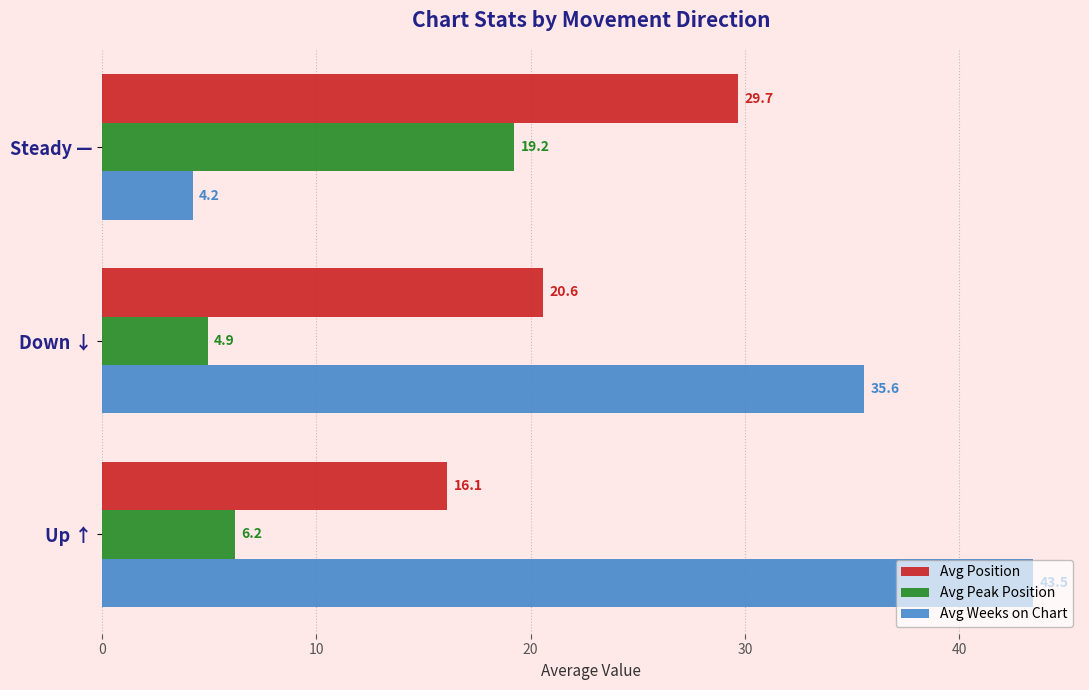

Is the value of Avg Weeks on Chart at Up ↑ greater than the value of Avg Peak Position at Down ↓?

Yes